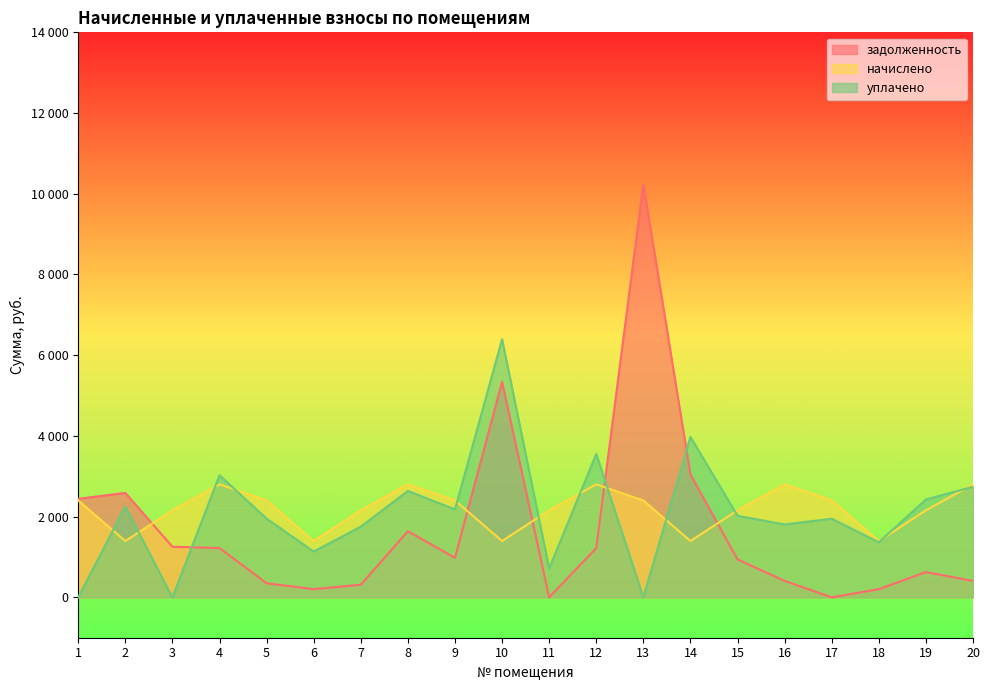

True or false: уплачено has a value of 725.2 at 18.

False